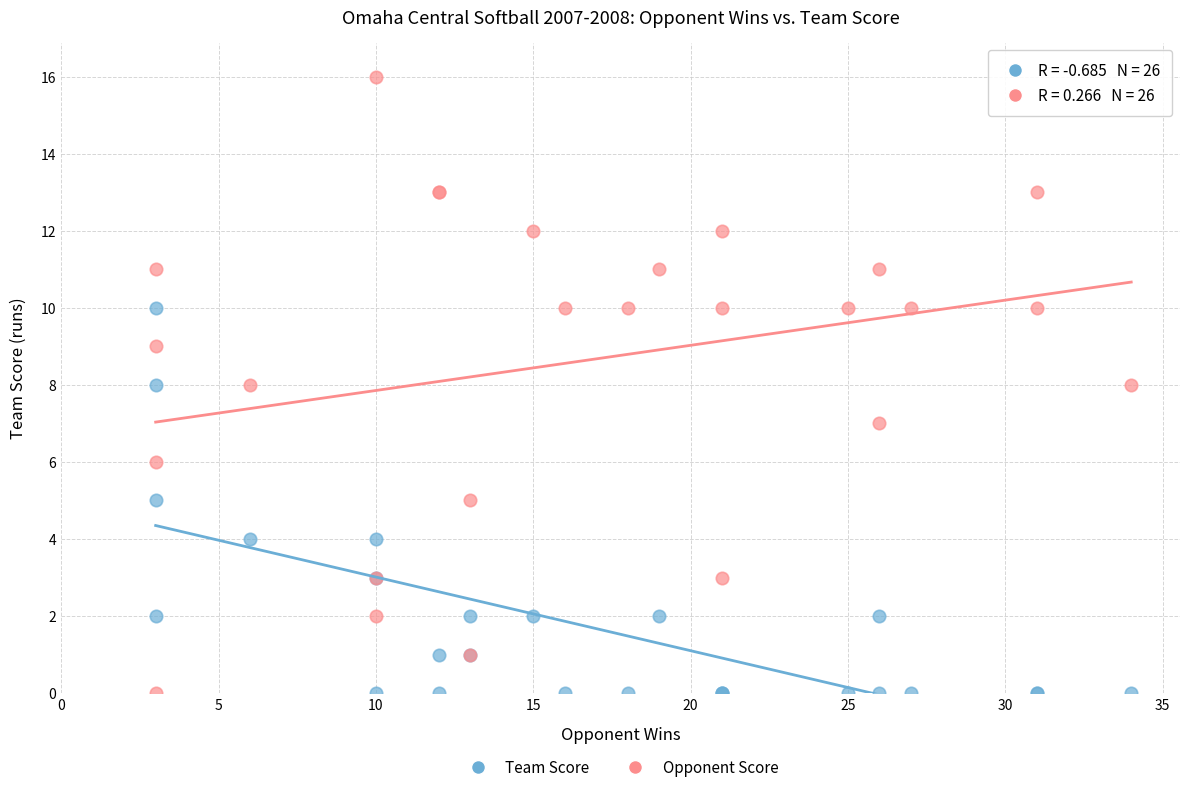

Which series reaches the maximum Y coordinate?

Opponent Score